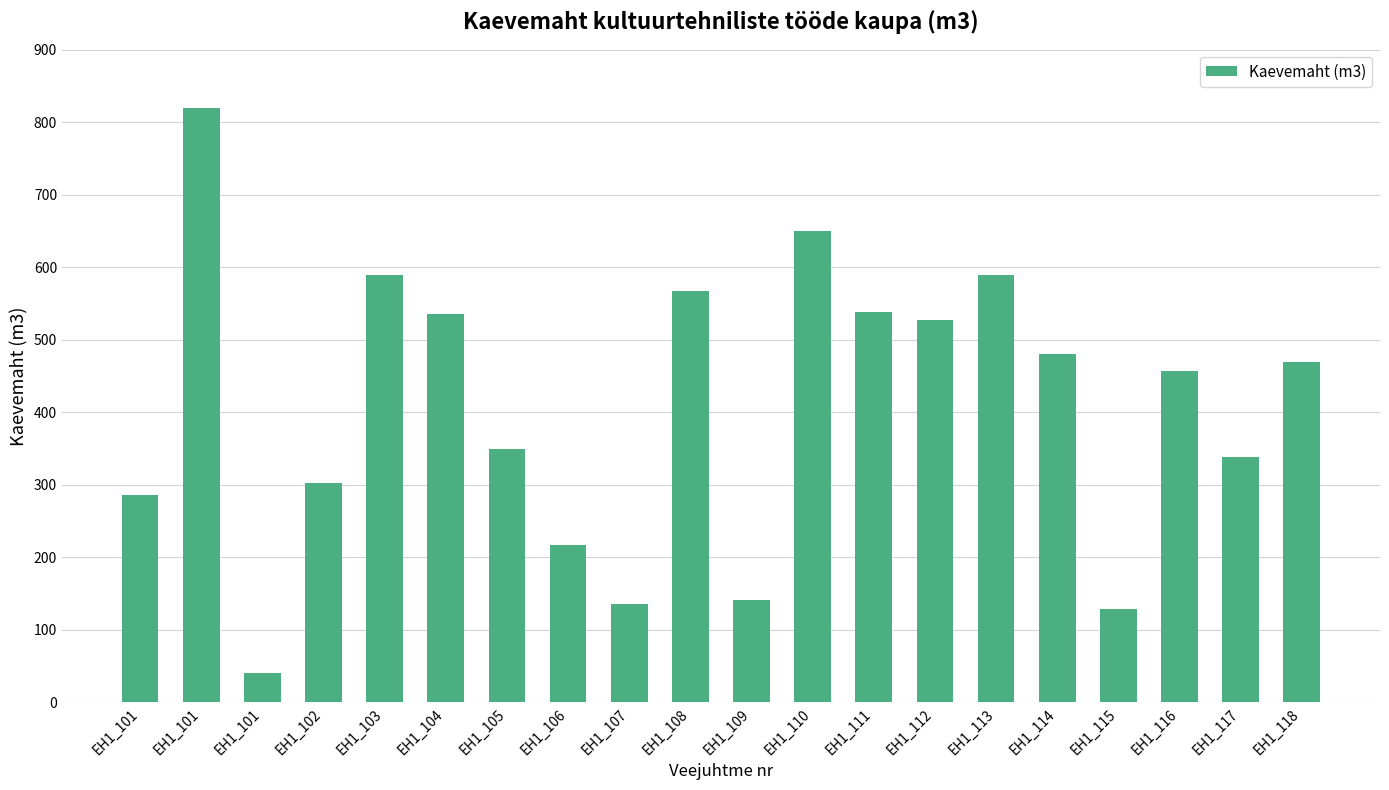

How many values are below 470?

10